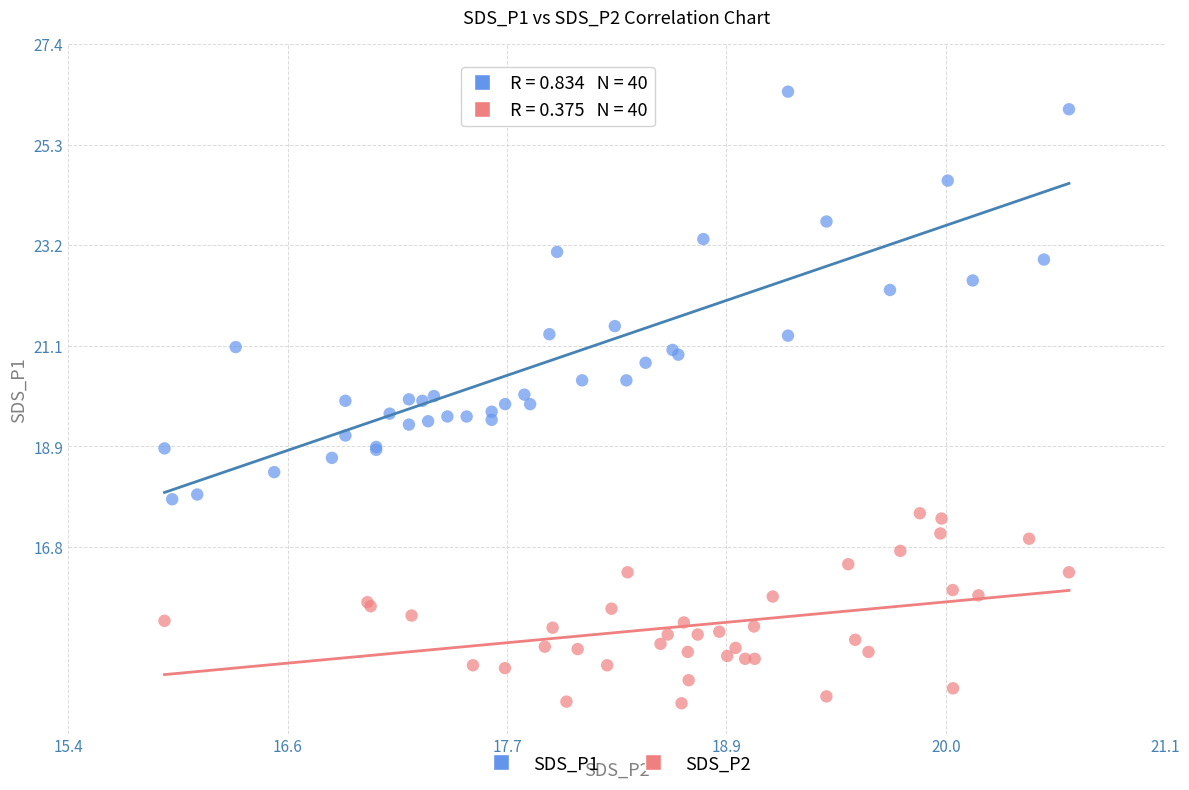

What are all the series names shown in the legend?

SDS_P1, SDS_P2